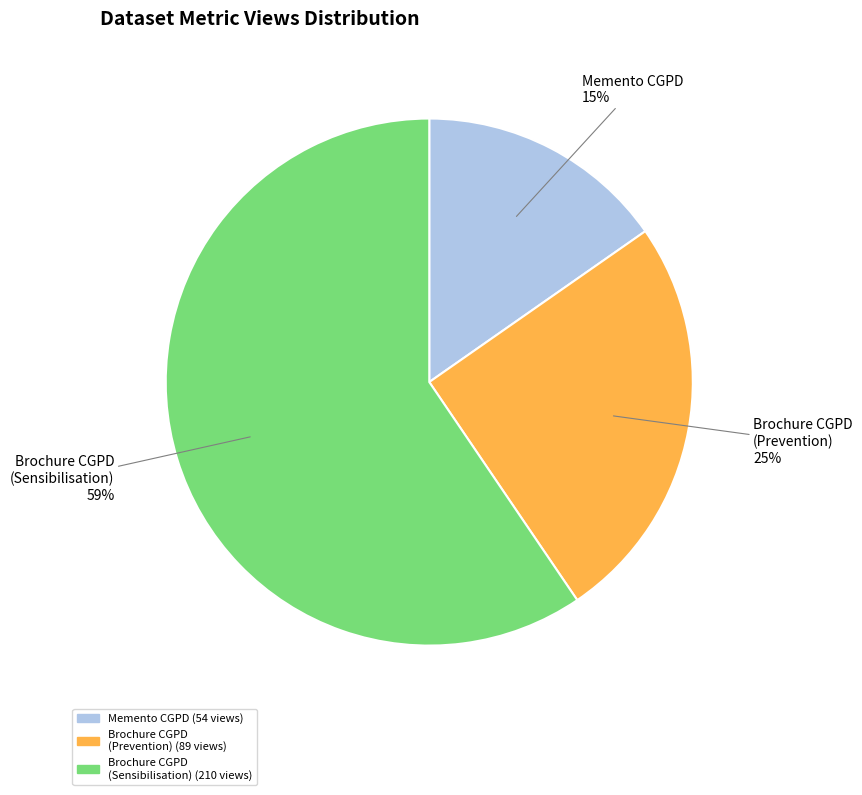

Combined, do Memento CGPD and Brochure CGPD (Prevention) account for over 50%?

No